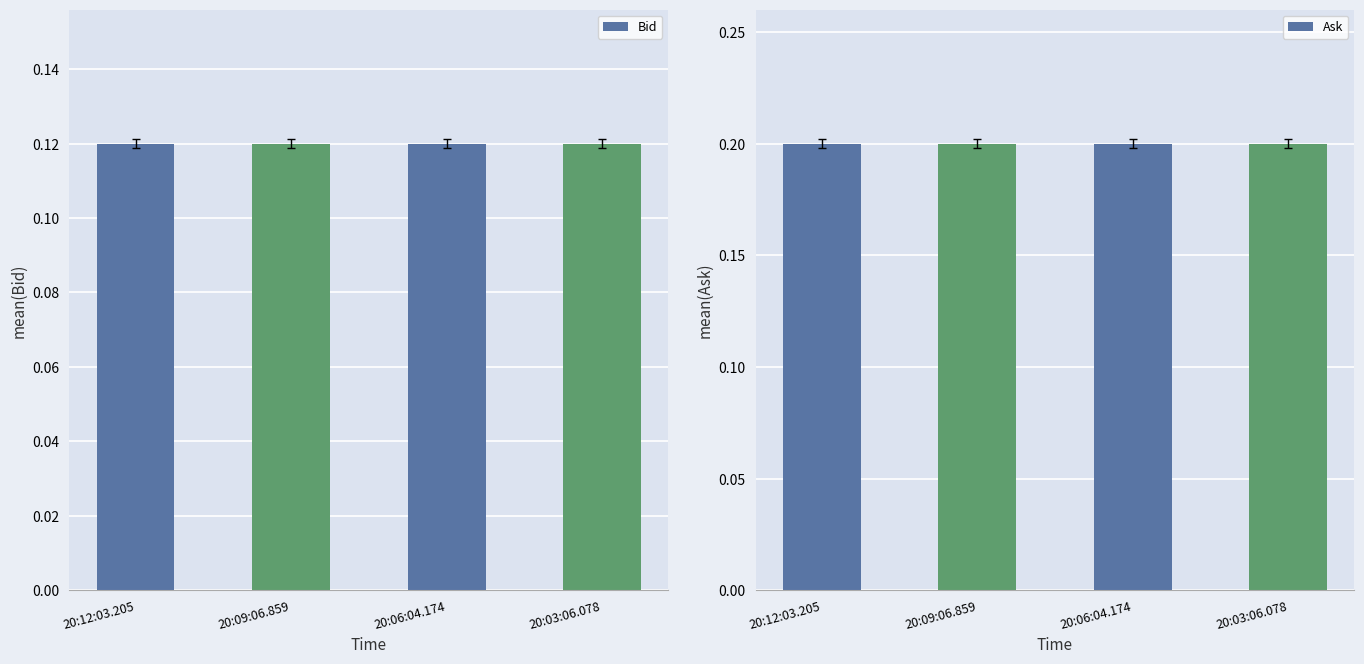

What are all the series names shown in the legend?

Bid, Ask